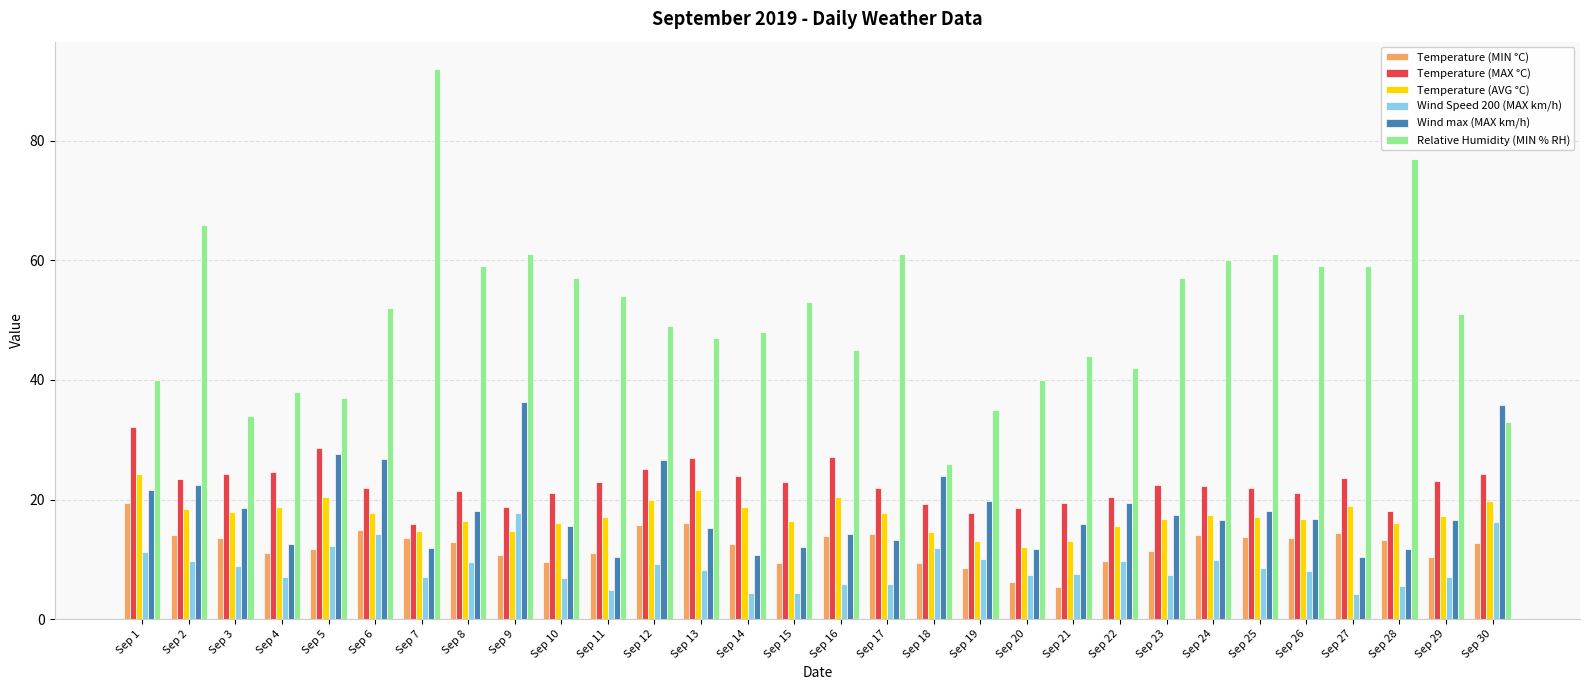

Which series changed the most between Sep 4 and Sep 6?

Wind max (MAX km/h)